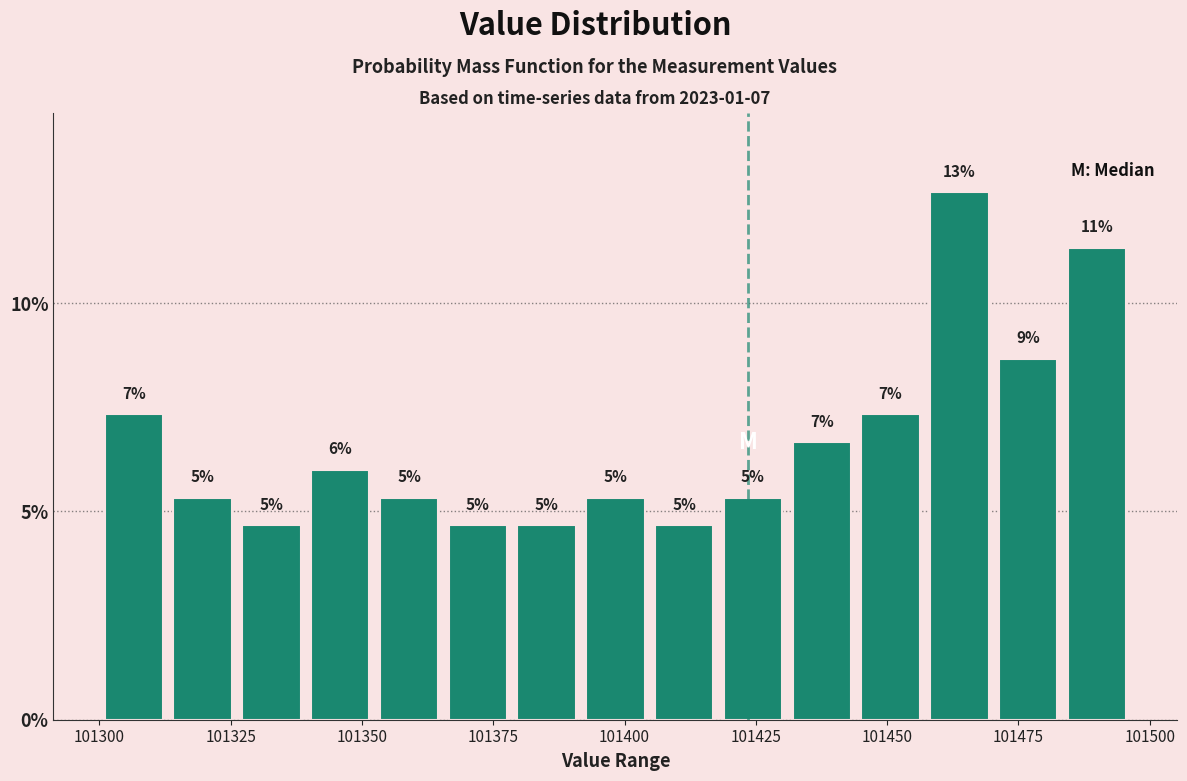

Read against the x-axis, roughly where is the centre of the tallest bar?

101465